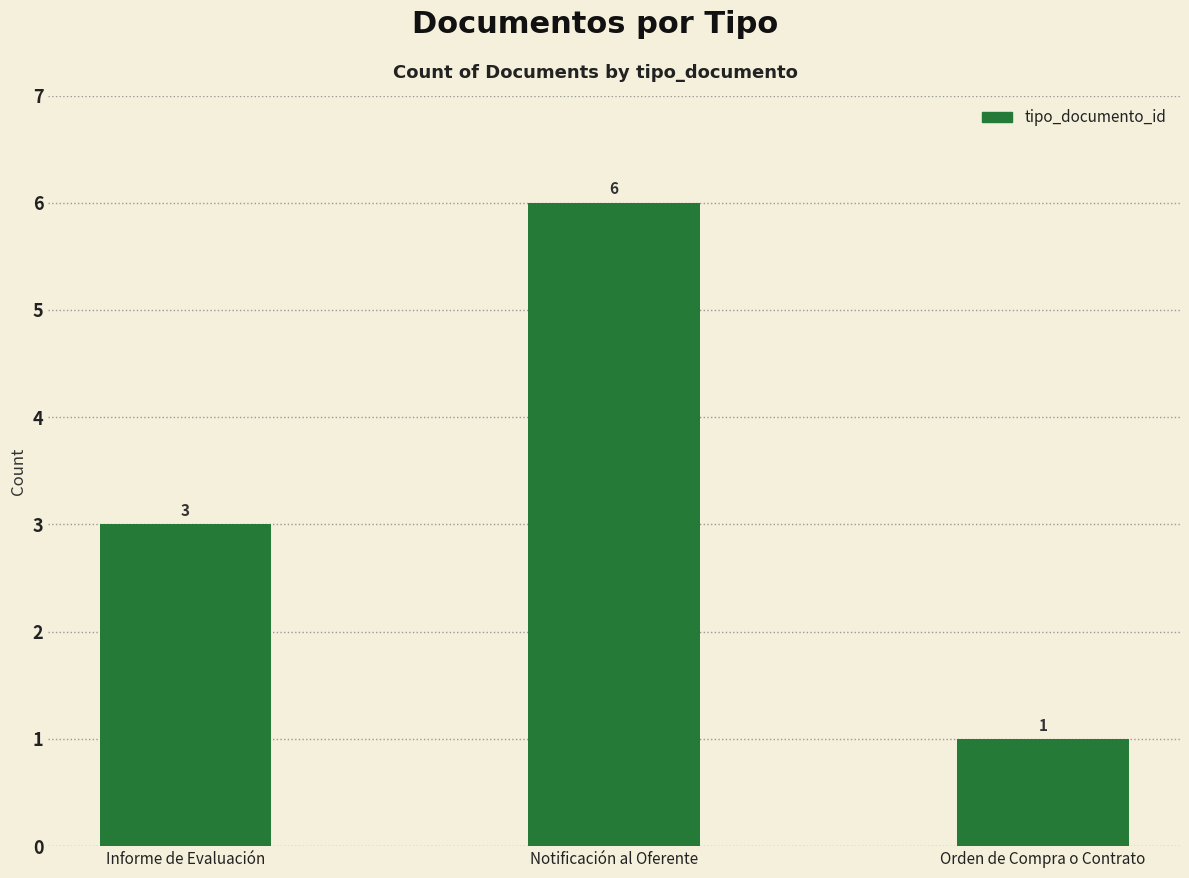

At which category does the chart reach its minimum across all series?

Orden de Compra o Contrato